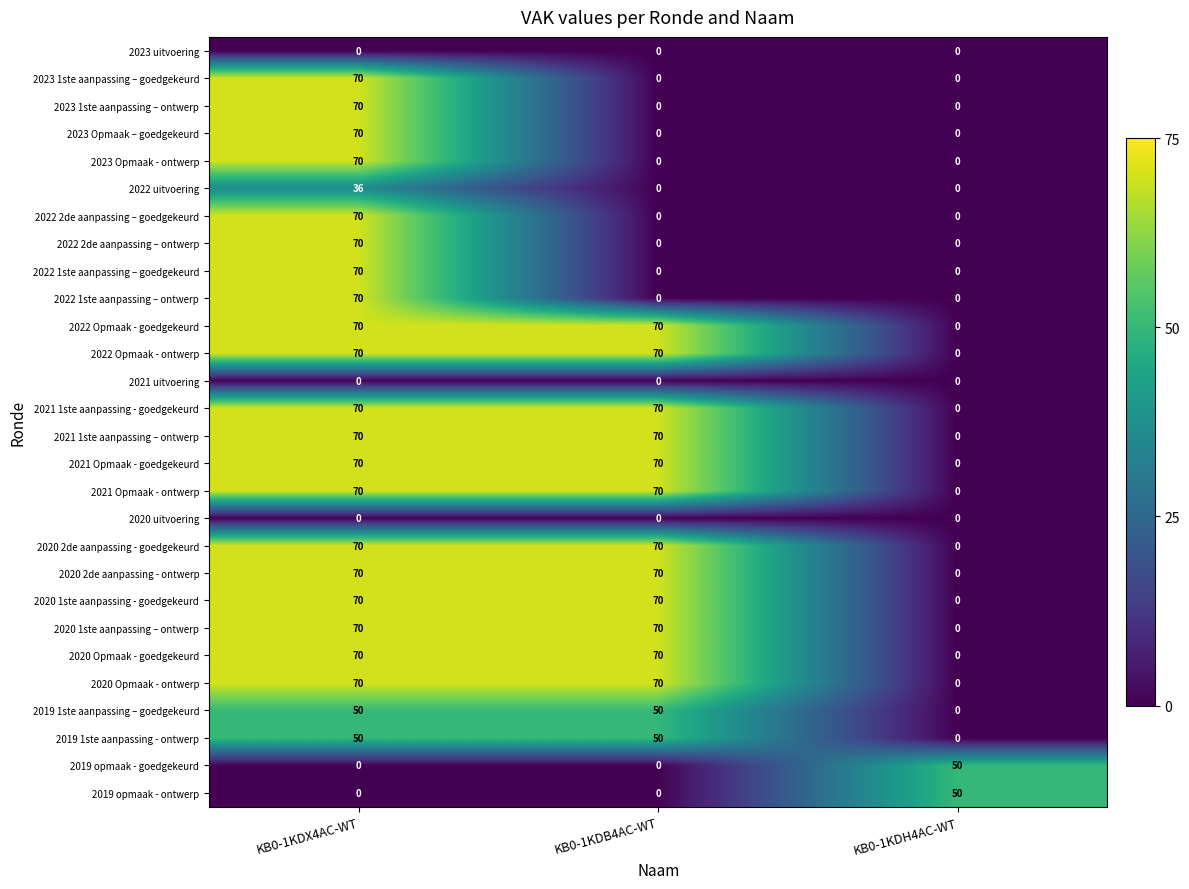

Is it true that 2022 uitvoering equals -19 at KB0-1KDB4AC-WT?

False